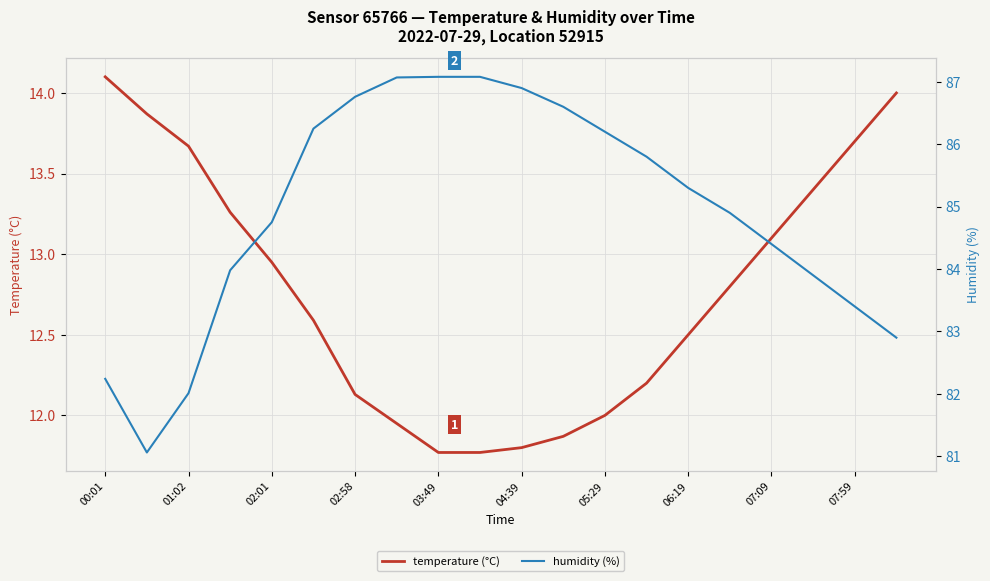

What is the smallest value displayed?

11.8